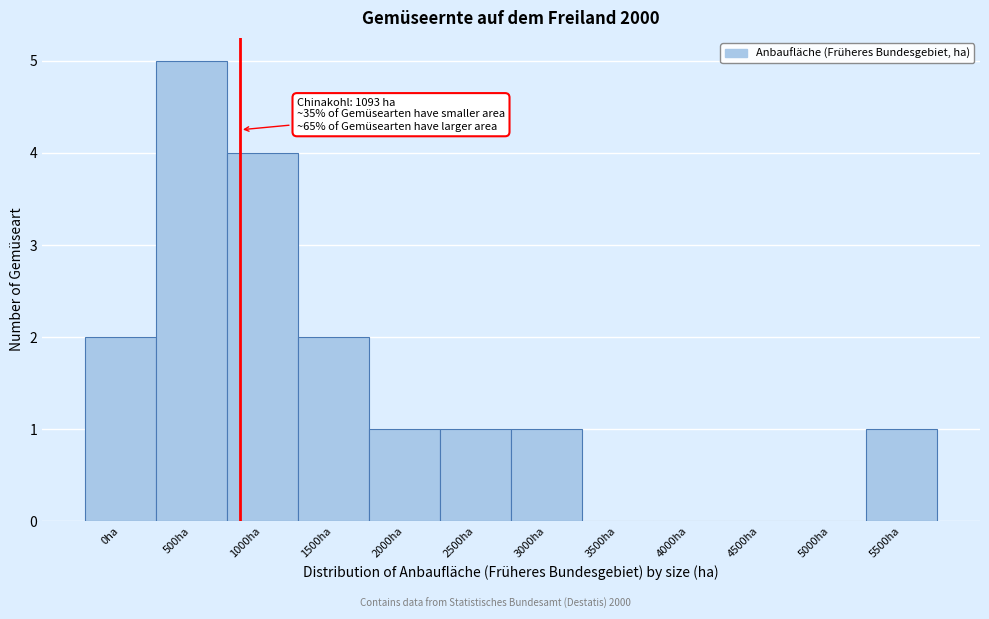

Reading left to right, transcribe all the data shown in this chart.

0ha=2	500ha=5	1000ha=4	1500ha=2	2000ha=1	2500ha=1	3000ha=1	3500ha=0	4000ha=0	4500ha=0	5000ha=0	5500ha=1